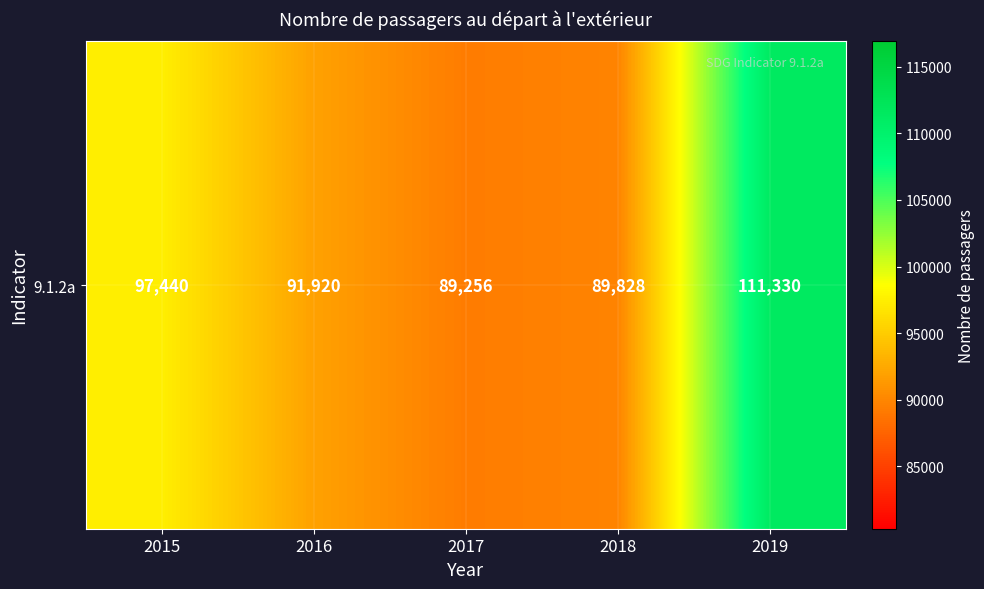

Which category has the lowest value across all series?

2017